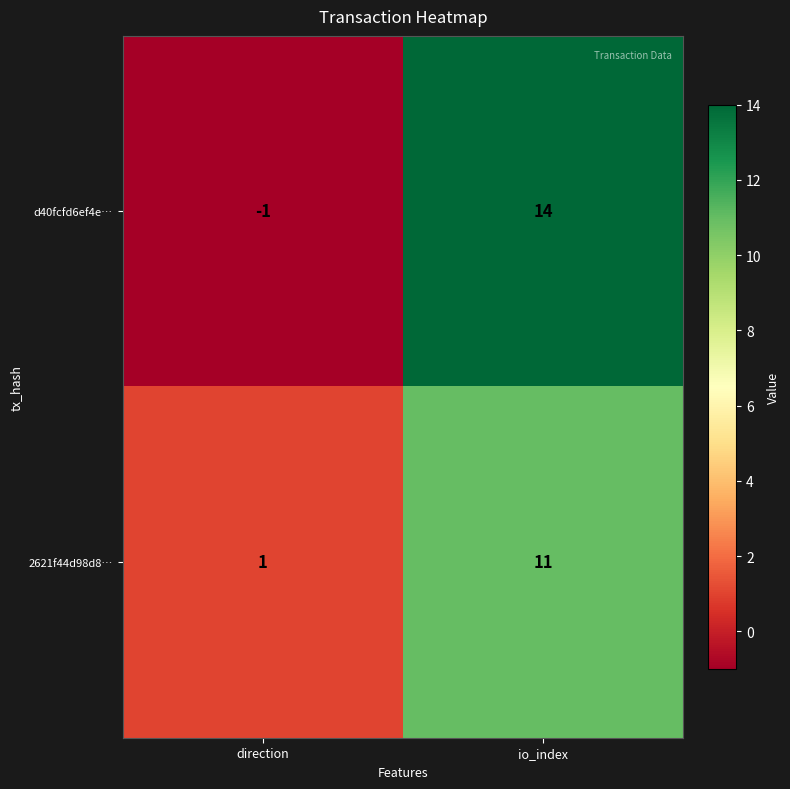

Which label corresponds to the largest value in the chart?

io_index